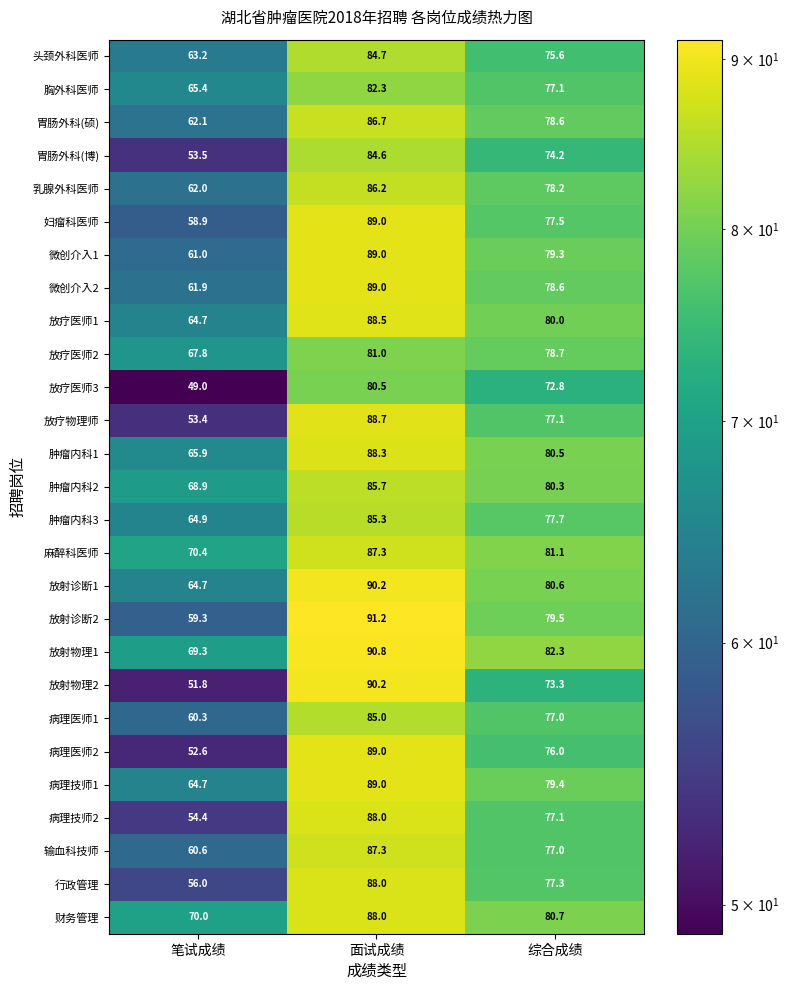

The 行政管理 series shows 56.0 at 笔试成绩. True or false?

True